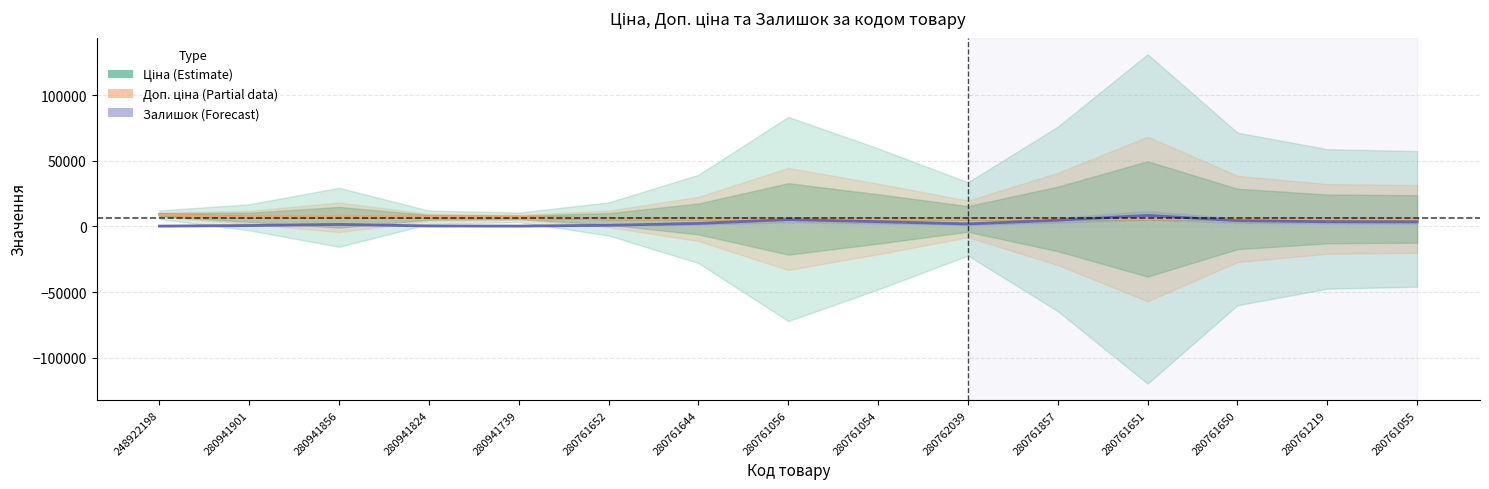

Reading right to left, list all the values displayed in this chart.

Ціна (Estimate): 280761055=5673.8	280761219=5673.8	280761650=5673.8	280761651=5673.8	280761857=5673.8	280762039=5673.8	280761054=5673.8	280761056=5673.8	280761644=5673.8	280761652=5673.8	280941739=6925.7	280941824=6925.7	280941856=6925.7	280941901=6925.7	248922198=8856.7
Доп. ціна (Partial): 280761055=5673.8	280761219=5673.8	280761650=5673.8	280761651=5673.8	280761857=5673.8	280762039=5673.8	280761054=5673.8	280761056=5673.8	280761644=5673.8	280761652=5673.8	280941739=6925.7	280941824=6925.7	280941856=6925.7	280941901=6925.7	248922198=8856.7
Залишок (Forecast): 280761055=3440.0	280761219=3540.0	280761650=4380.0	280761651=8360.0	280761857=4680.0	280762039=1860.0	280761054=3580.0	280761056=5180.0	280761644=2240.0	280761652=840.0	280941739=240.0	280941824=340.0	280941856=1500.0	280941901=660.0	248922198=220.0